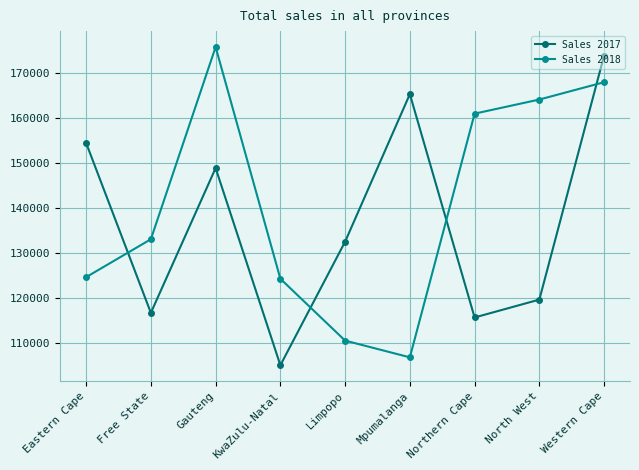

Which series has the largest total across all categories?

Sales 2018